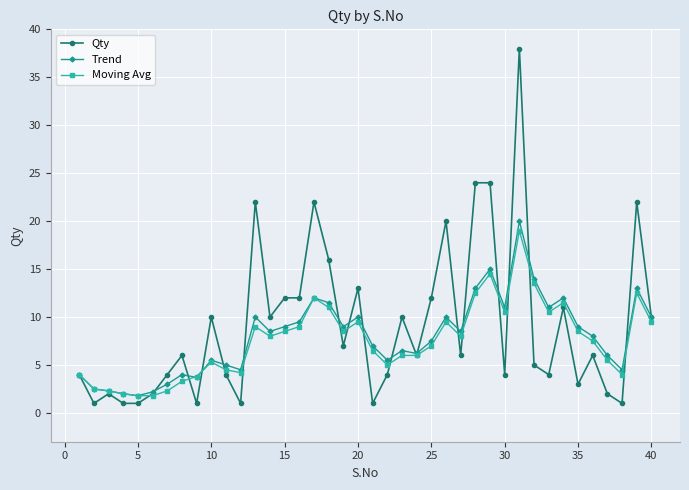

Which series has the largest range (max minus min)?

Qty